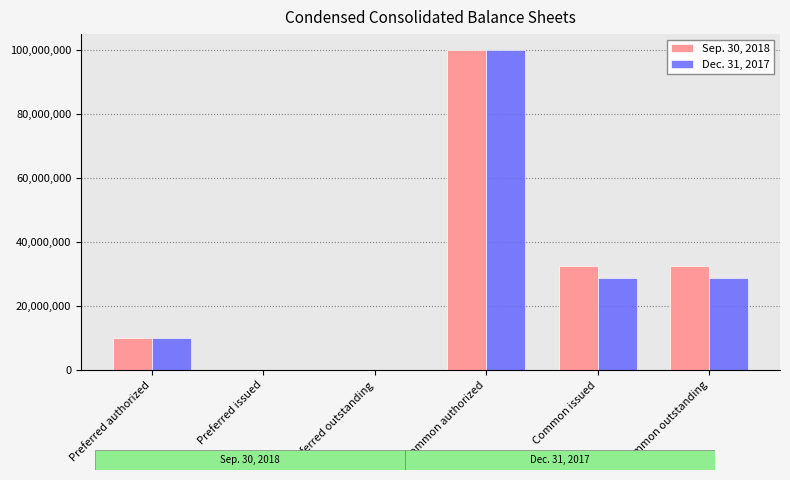

What is the sum of all Sep. 30, 2018 values?

175032082